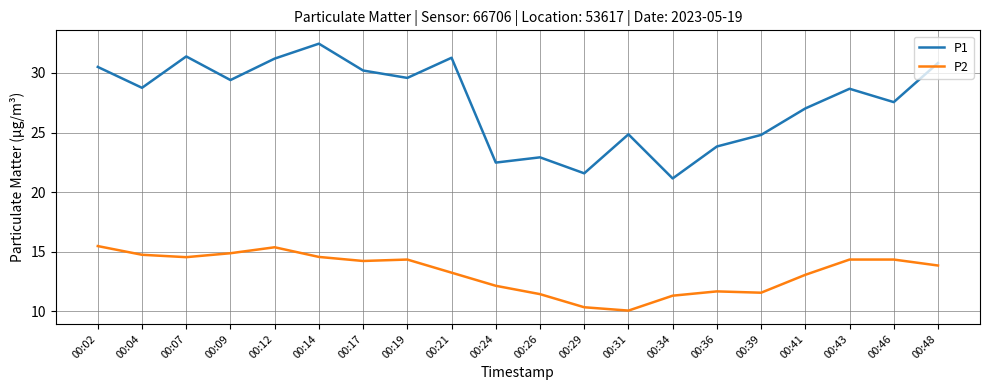

What is the difference between the P1 values at 00:36 and 00:39?

1.0